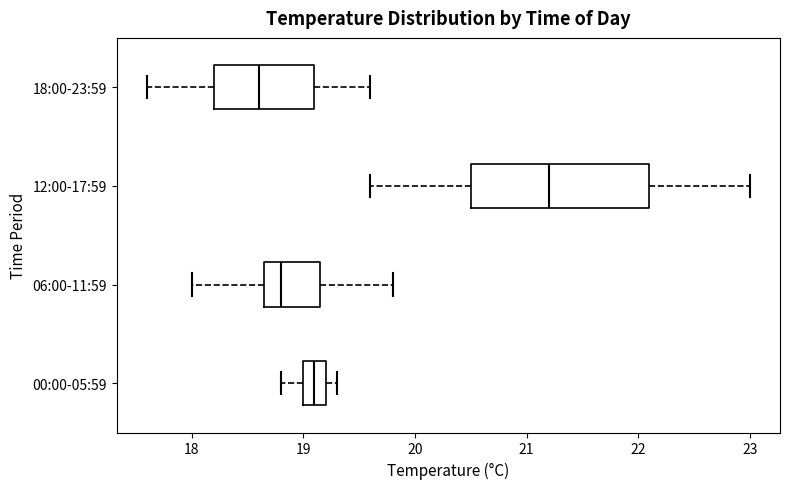

Which box is the widest, from its left edge to its right edge?

12:00-17:59